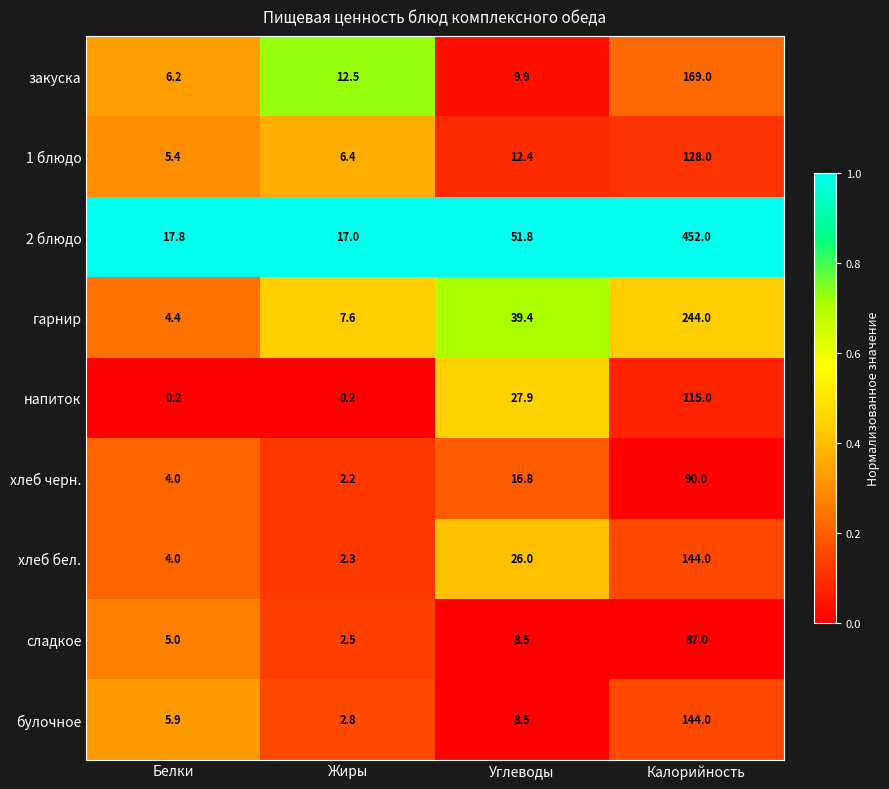

At which label is сладкое closest to 44?

Углеводы